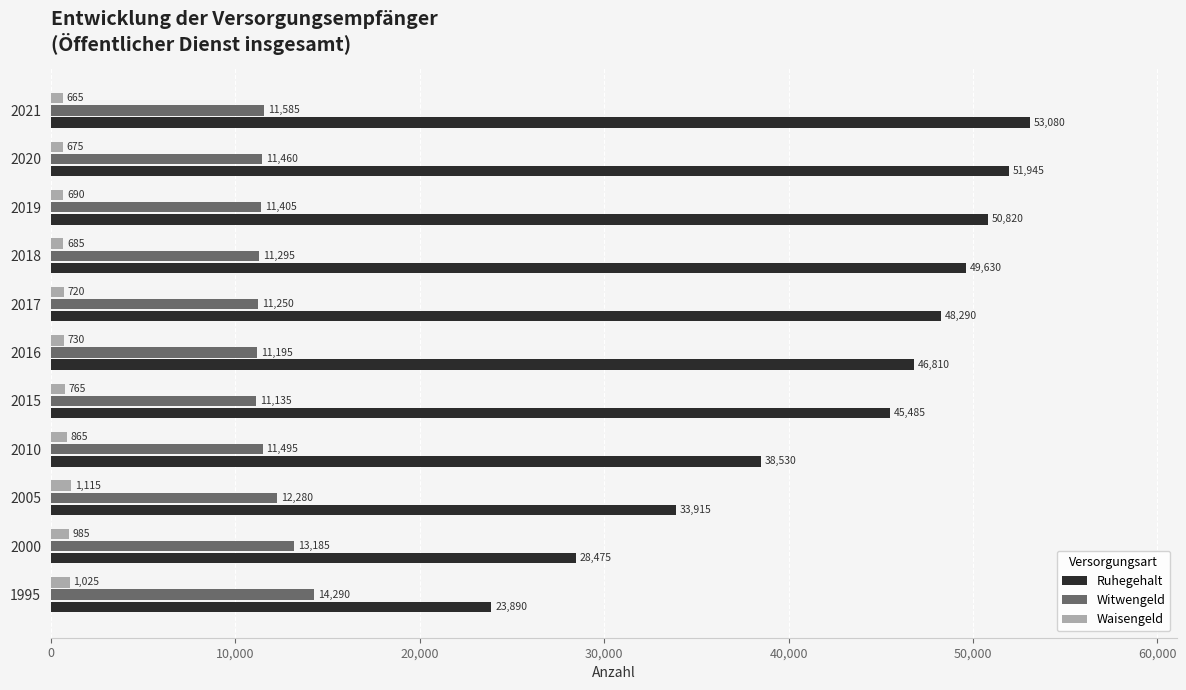

What is the sum of all Witwengeld values?

130575